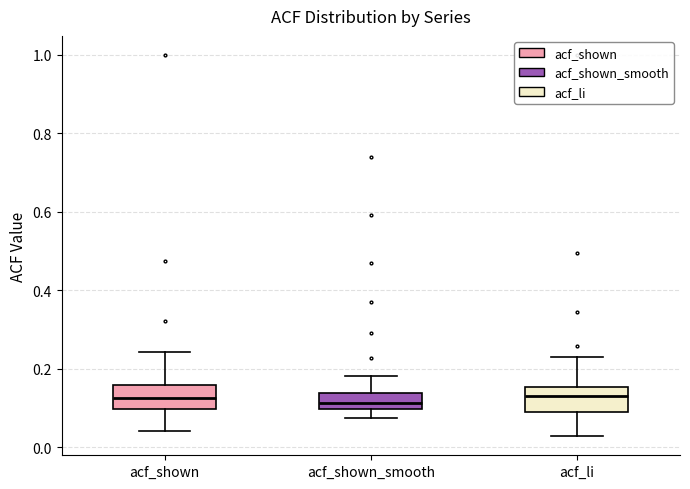

Reading left to right, transcribe this box plot: for each box, give where its median line is, the range the box spans, and where its two whiskers end, as read against the y-axis. The values are not printed on the chart, so give them approximately, as read against the axis.

acf_shown: median 0.12, box 0.10 to 0.16, whiskers 0.04 to 0.24
acf_shown_smooth: median 0.12, box 0.10 to 0.14, whiskers 0.08 to 0.18
acf_li: median 0.12, box 0.10 to 0.16, whiskers 0.02 to 0.22